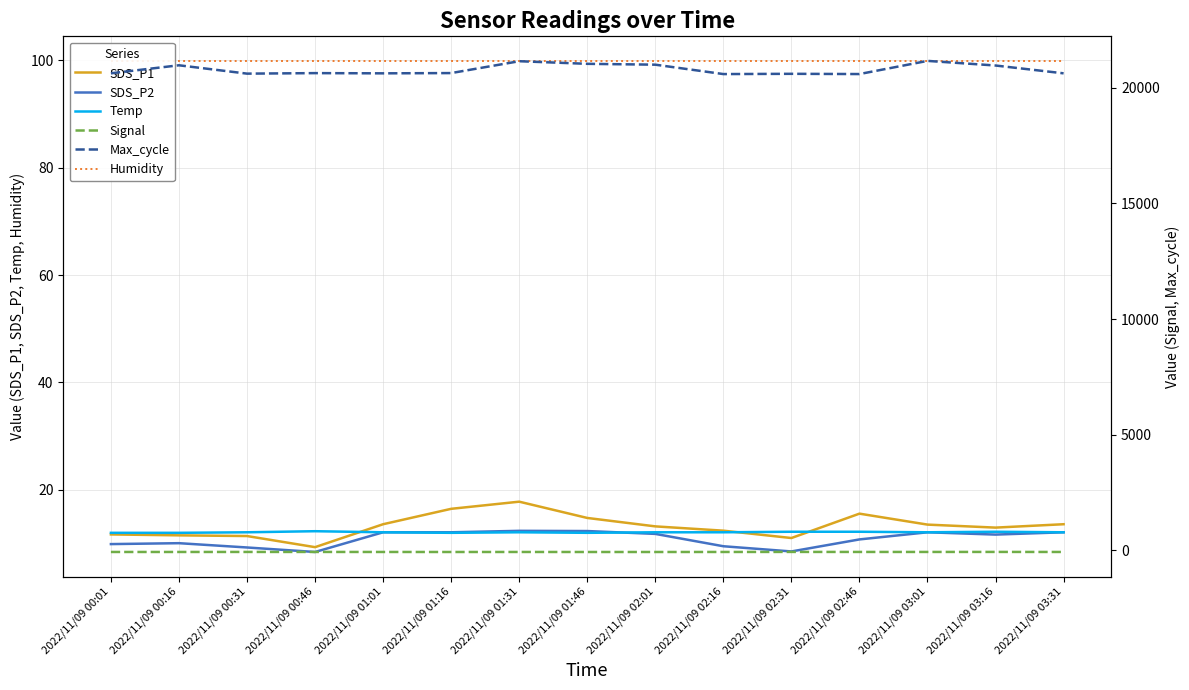

True or false: Humidity has more than 0 interior local peaks.

False